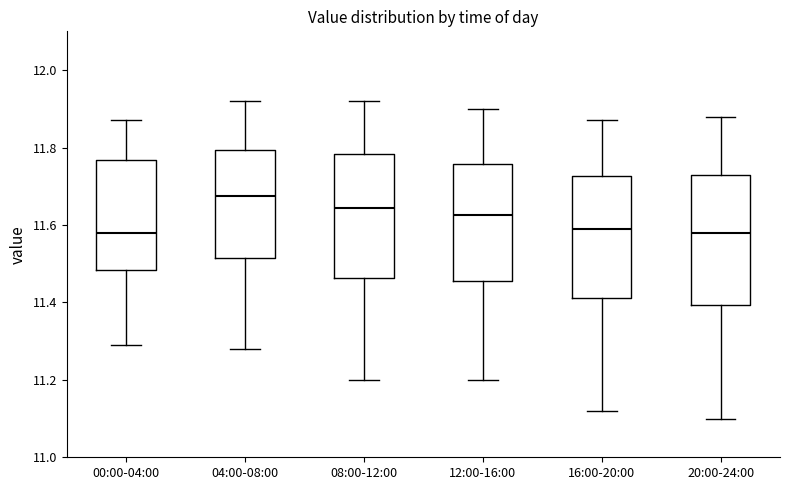

Reading left to right, read every box against the y-axis: the position of its median line, the range the box covers, and the ends of its whiskers. The values are not printed on the chart, so give them approximately, as read against the axis.

00:00-04:00: median 11.58, box 11.48 to 11.76, whiskers 11.30 to 11.88
04:00-08:00: median 11.68, box 11.52 to 11.80, whiskers 11.28 to 11.92
08:00-12:00: median 11.64, box 11.46 to 11.78, whiskers 11.20 to 11.92
12:00-16:00: median 11.62, box 11.46 to 11.76, whiskers 11.20 to 11.90
16:00-20:00: median 11.60, box 11.42 to 11.72, whiskers 11.12 to 11.88
20:00-24:00: median 11.58, box 11.40 to 11.74, whiskers 11.10 to 11.88